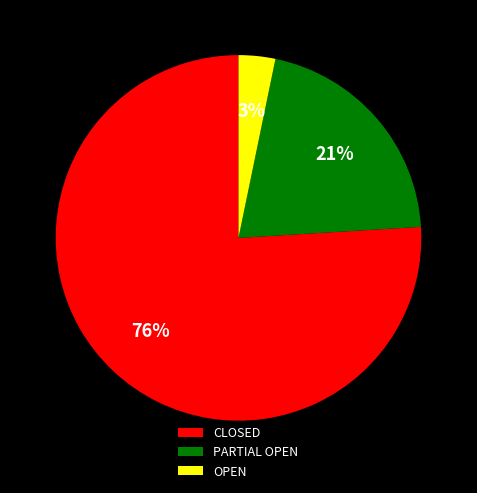

To the nearest percent, what is the combined percentage of OPEN and CLOSED?

79%